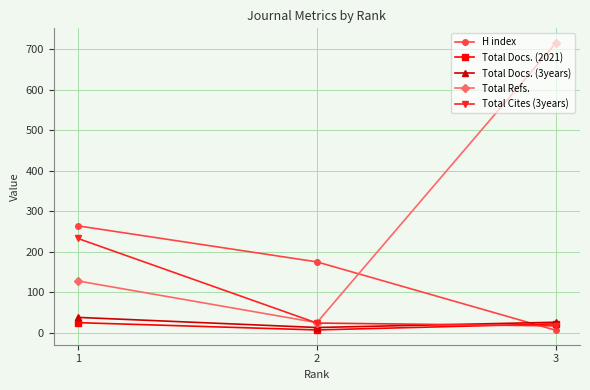

Which series has the widest spread of values?

Total Refs.